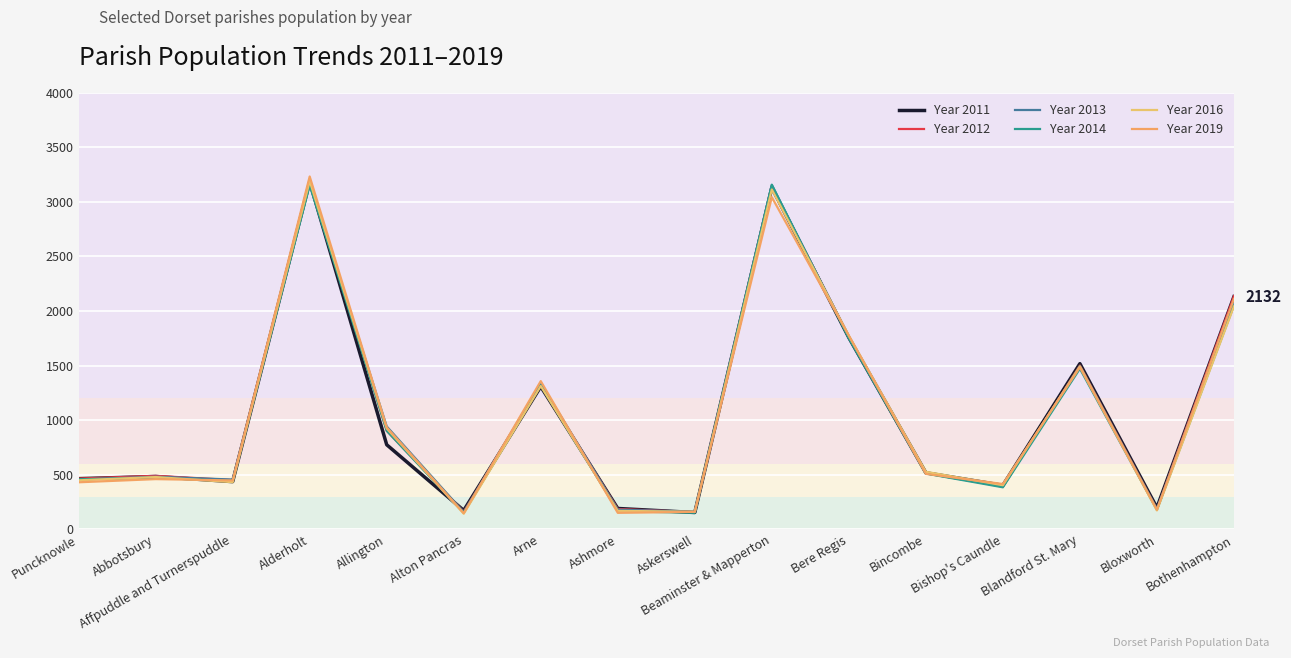

What is the difference between the highest and lowest values at Affpuddle and Turnerspuddle?

24